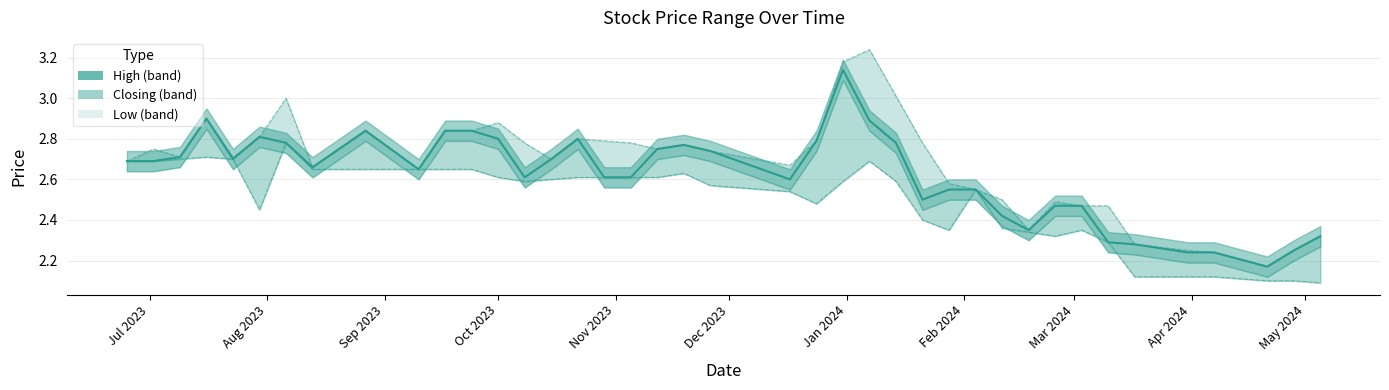

True or false: High has more than 2 interior local peaks.

True